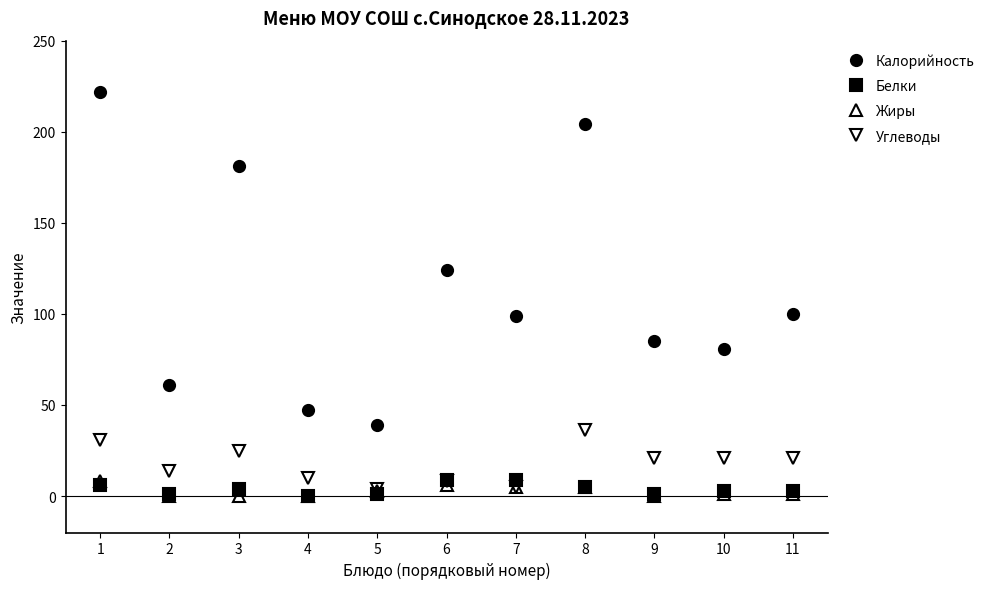

True or false: Белки and Калорийность intersect in this chart.

False